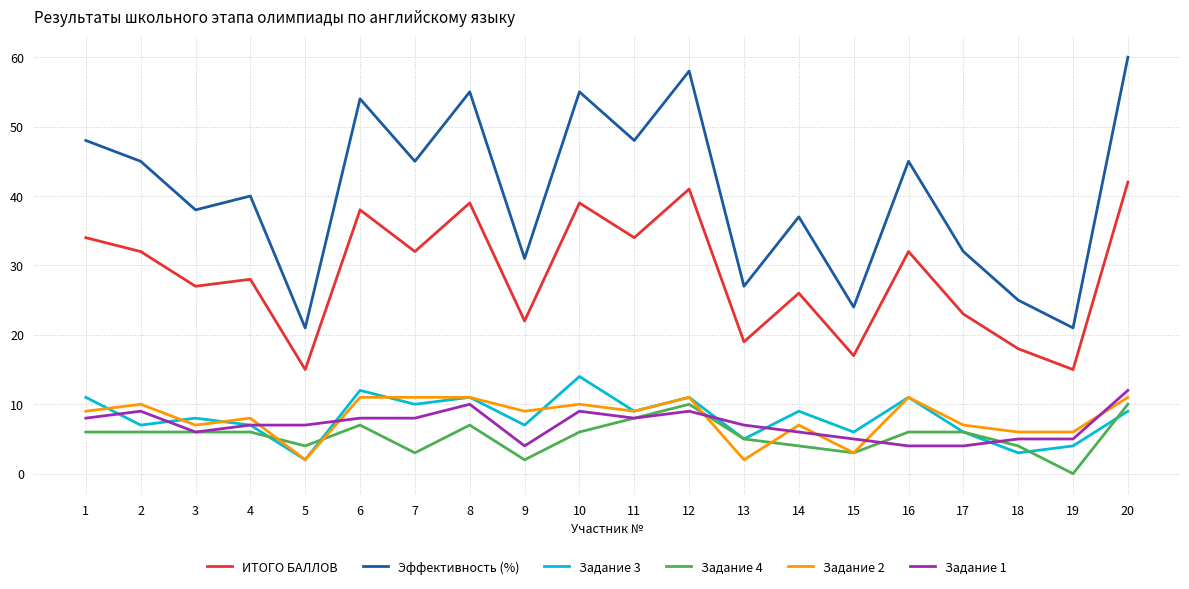

Read the Задание 2 value at 16.

11